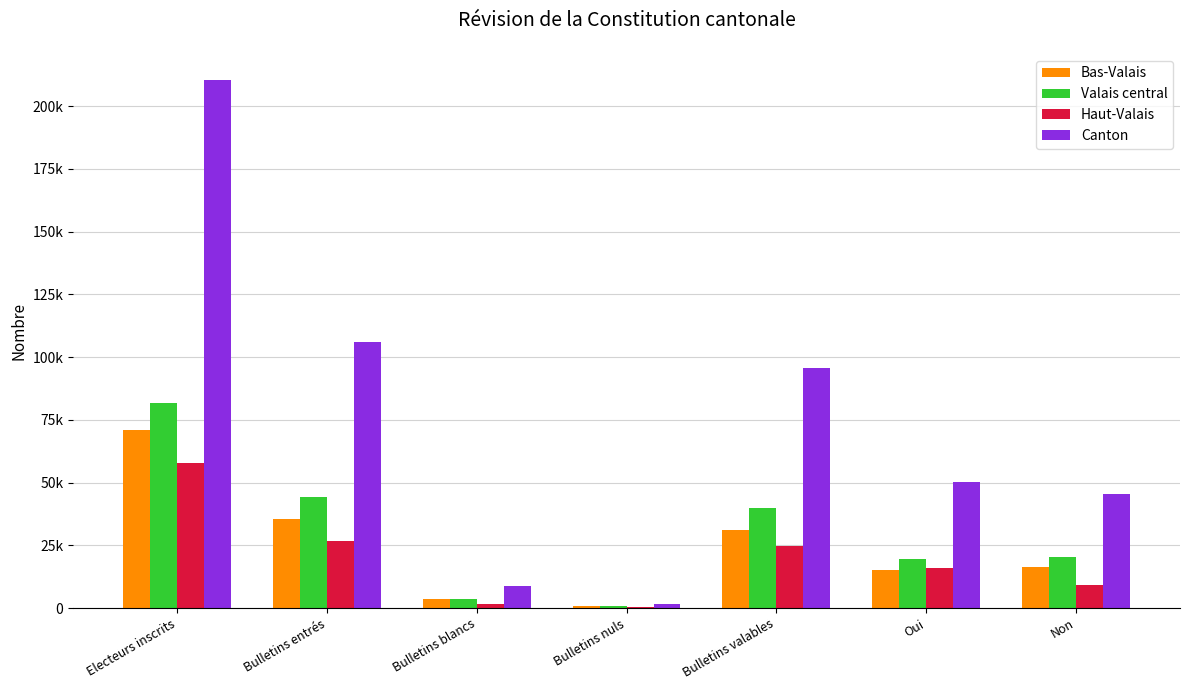

What is the spread (max minus min) of values at Oui?

35233